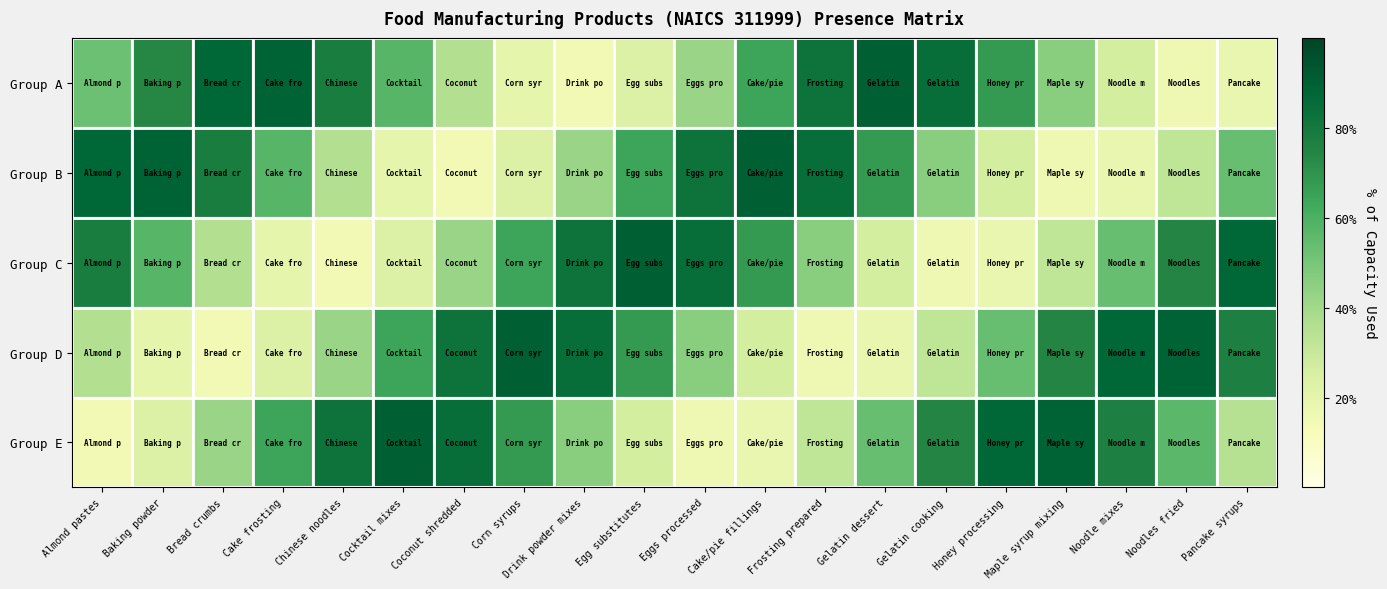

Reading left to right, list all the values displayed in this chart.

Group A: Almond pastes=0.5	Baking powder=0.7	Bread crumbs=0.9	Cake frosting=0.9	Chinese noodles=0.8	Cocktail mixes=0.6	Coconut shredded=0.4	Corn syrups=0.2	Drink powder mixes=0.2	Egg substitutes=0.2	Eggs processed=0.4	Cake/pie fillings=0.6	Frosting prepared=0.8	Gelatin dessert=0.9	Gelatin cooking=0.8	Honey processing=0.7	Maple syrup mixing=0.5	Noodle mixes=0.3	Noodles fried=0.2	Pancake syrups=0.2
Group B: Almond pastes=0.9	Baking powder=0.9	Bread crumbs=0.8	Cake frosting=0.6	Chinese noodles=0.4	Cocktail mixes=0.2	Coconut shredded=0.2	Corn syrups=0.2	Drink powder mixes=0.4	Egg substitutes=0.6	Eggs processed=0.8	Cake/pie fillings=0.9	Frosting prepared=0.8	Gelatin dessert=0.7	Gelatin cooking=0.5	Honey processing=0.3	Maple syrup mixing=0.2	Noodle mixes=0.2	Noodles fried=0.3	Pancake syrups=0.5
Group C: Almond pastes=0.8	Baking powder=0.6	Bread crumbs=0.4	Cake frosting=0.2	Chinese noodles=0.2	Cocktail mixes=0.2	Coconut shredded=0.4	Corn syrups=0.6	Drink powder mixes=0.8	Egg substitutes=0.9	Eggs processed=0.8	Cake/pie fillings=0.7	Frosting prepared=0.5	Gelatin dessert=0.3	Gelatin cooking=0.2	Honey processing=0.2	Maple syrup mixing=0.3	Noodle mixes=0.5	Noodles fried=0.7	Pancake syrups=0.9
Group D: Almond pastes=0.4	Baking powder=0.2	Bread crumbs=0.2	Cake frosting=0.2	Chinese noodles=0.4	Cocktail mixes=0.6	Coconut shredded=0.8	Corn syrups=0.9	Drink powder mixes=0.8	Egg substitutes=0.7	Eggs processed=0.5	Cake/pie fillings=0.3	Frosting prepared=0.2	Gelatin dessert=0.2	Gelatin cooking=0.3	Honey processing=0.5	Maple syrup mixing=0.7	Noodle mixes=0.9	Noodles fried=0.9	Pancake syrups=0.8
Group E: Almond pastes=0.2	Baking powder=0.2	Bread crumbs=0.4	Cake frosting=0.6	Chinese noodles=0.8	Cocktail mixes=0.9	Coconut shredded=0.8	Corn syrups=0.7	Drink powder mixes=0.5	Egg substitutes=0.3	Eggs processed=0.2	Cake/pie fillings=0.2	Frosting prepared=0.3	Gelatin dessert=0.5	Gelatin cooking=0.7	Honey processing=0.9	Maple syrup mixing=0.9	Noodle mixes=0.8	Noodles fried=0.6	Pancake syrups=0.3